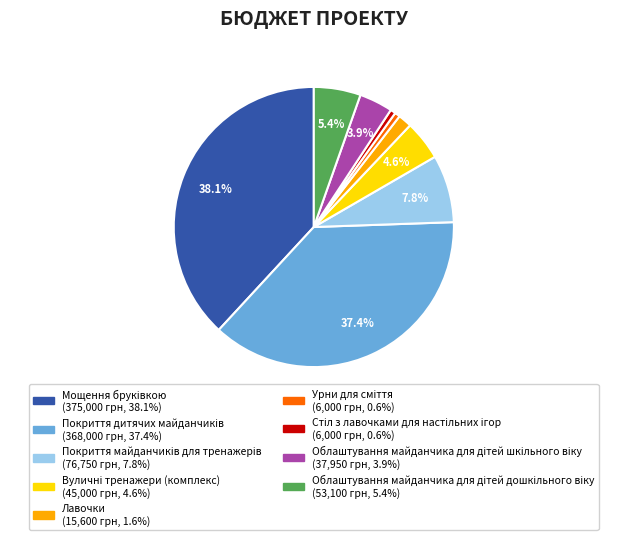

Is there any slice that represents more than half of the pie?

No